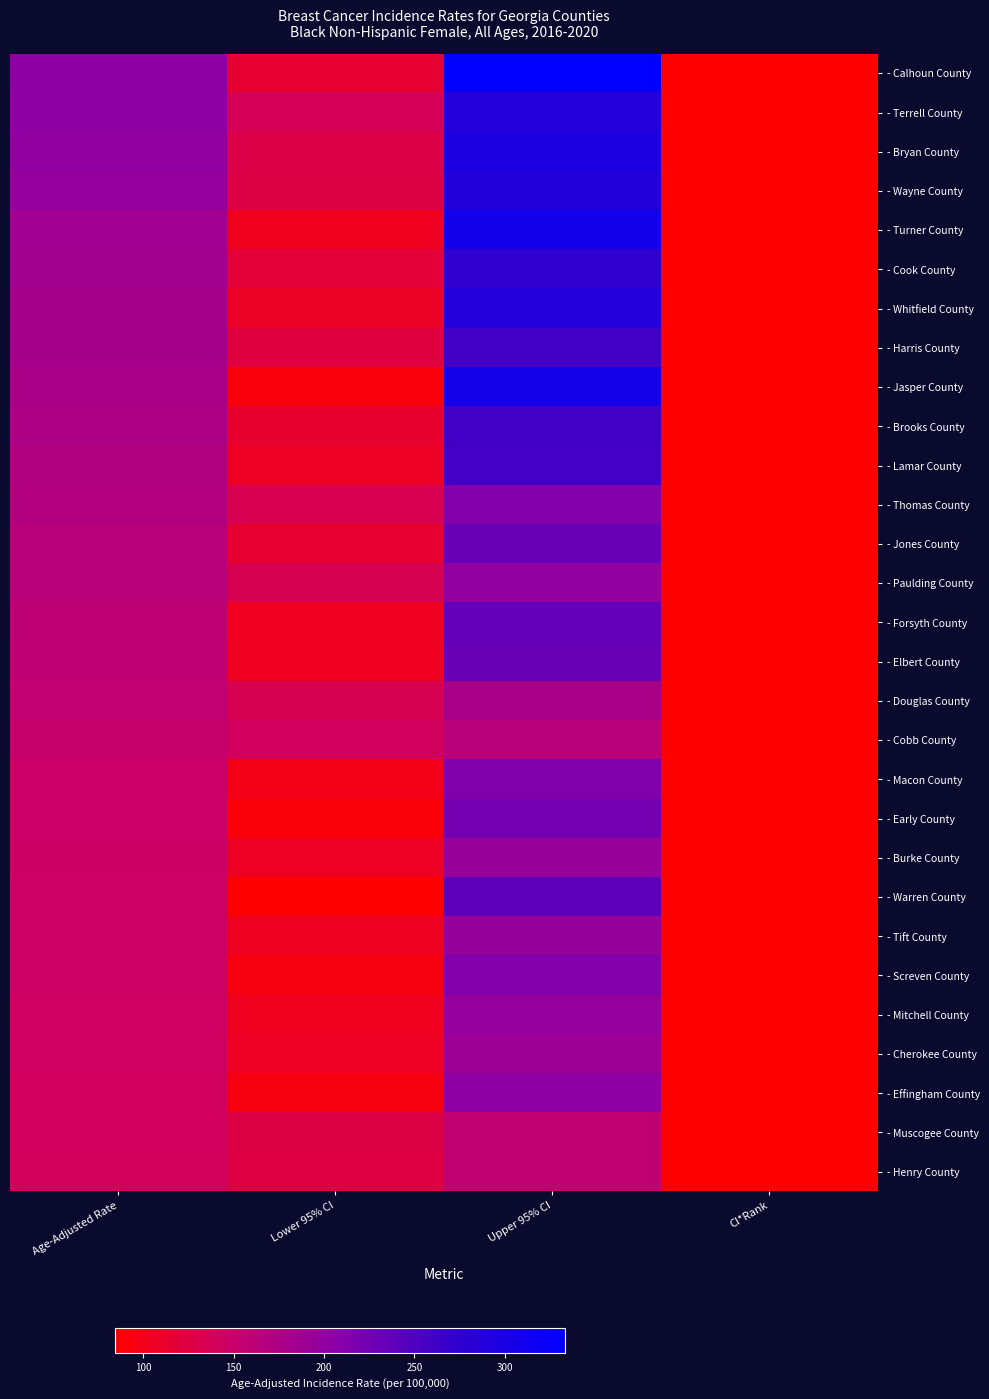

What is the maximum value shown in the chart?

333.2